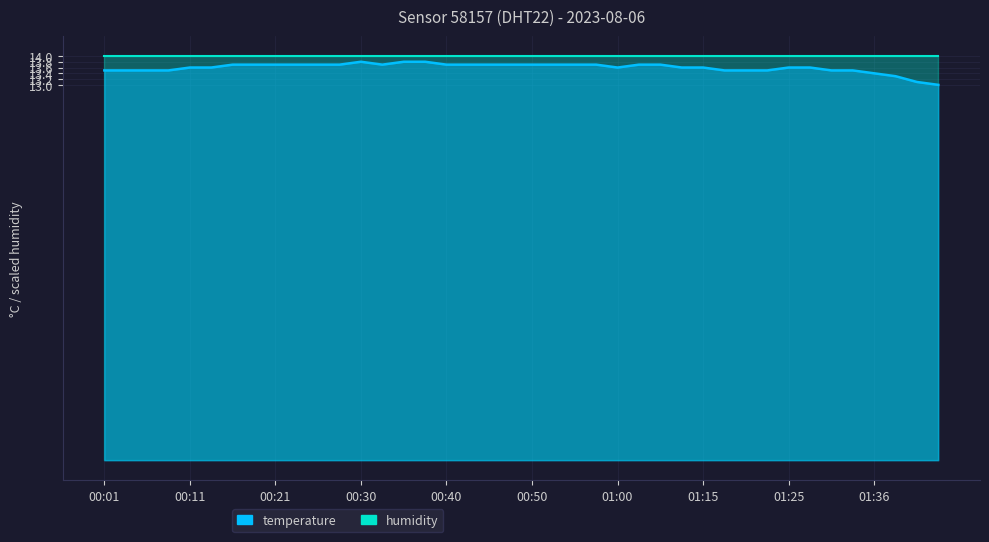

What is the label of the 11th point from the left?

00:26